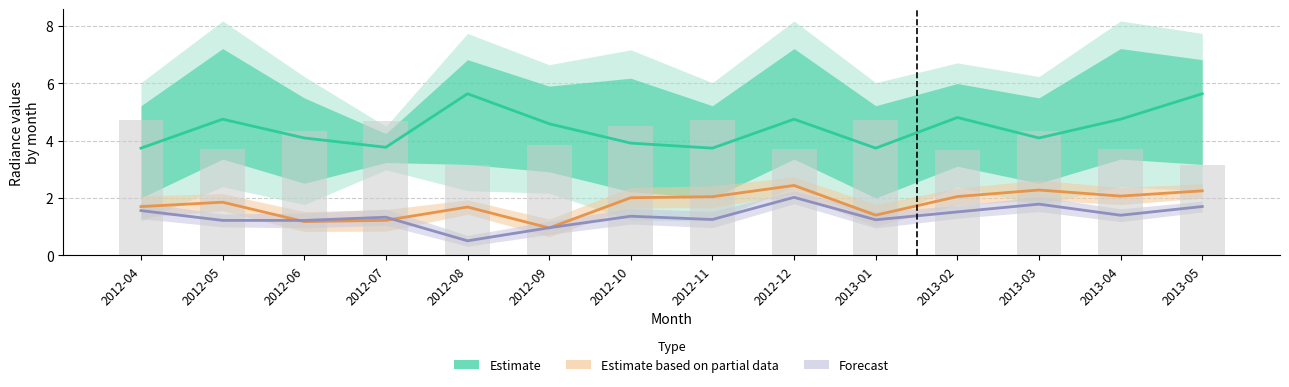

Which series changed the most between 2012-06 and 2012-09?

Estimate (rade9_bin_mdn)